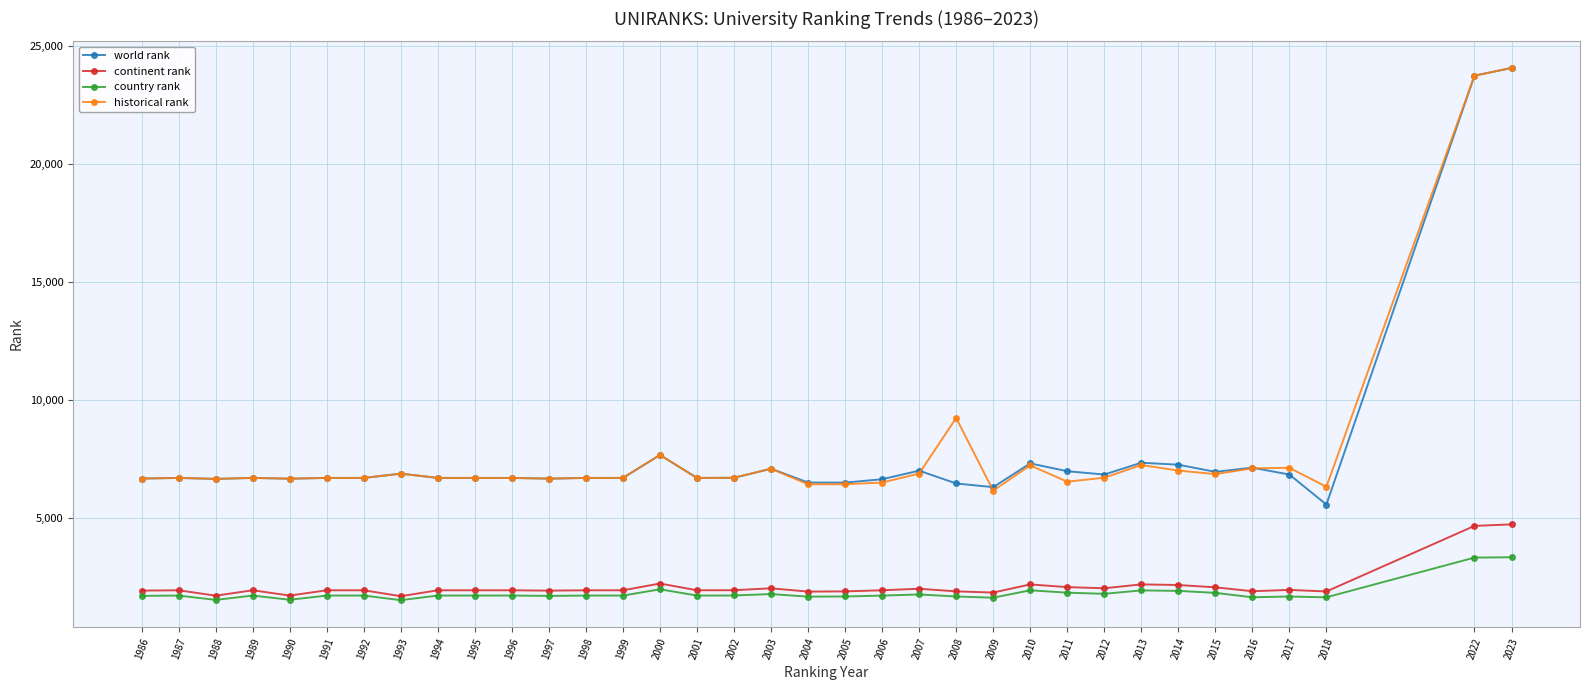

What is the smallest value displayed?

1516